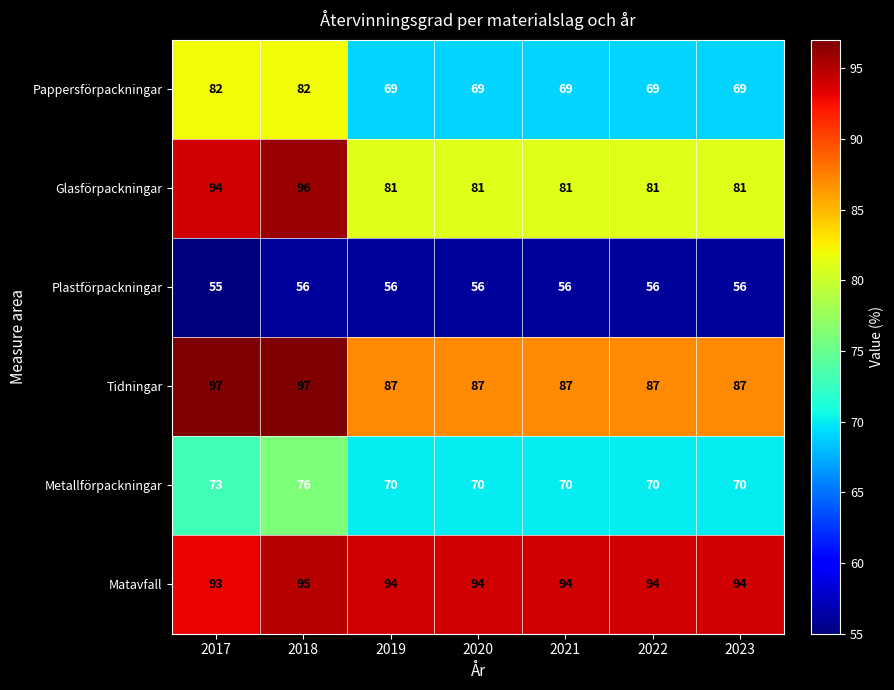

What is the highest value of the Glasförpackningar series?

96